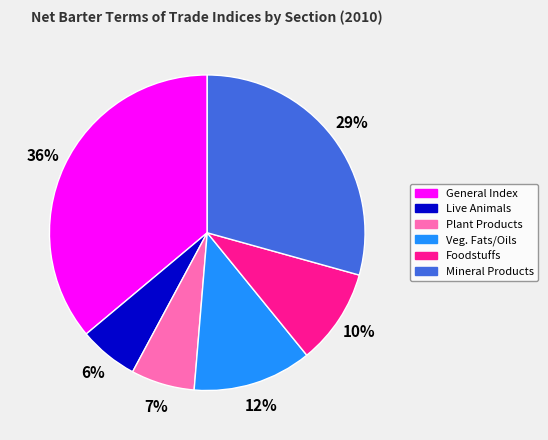

How many slices are in this pie chart?

6